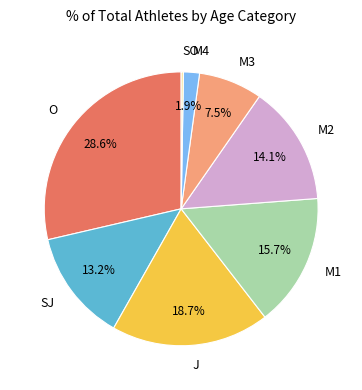

The M2 slice represents 14% of the pie. True or false?

True